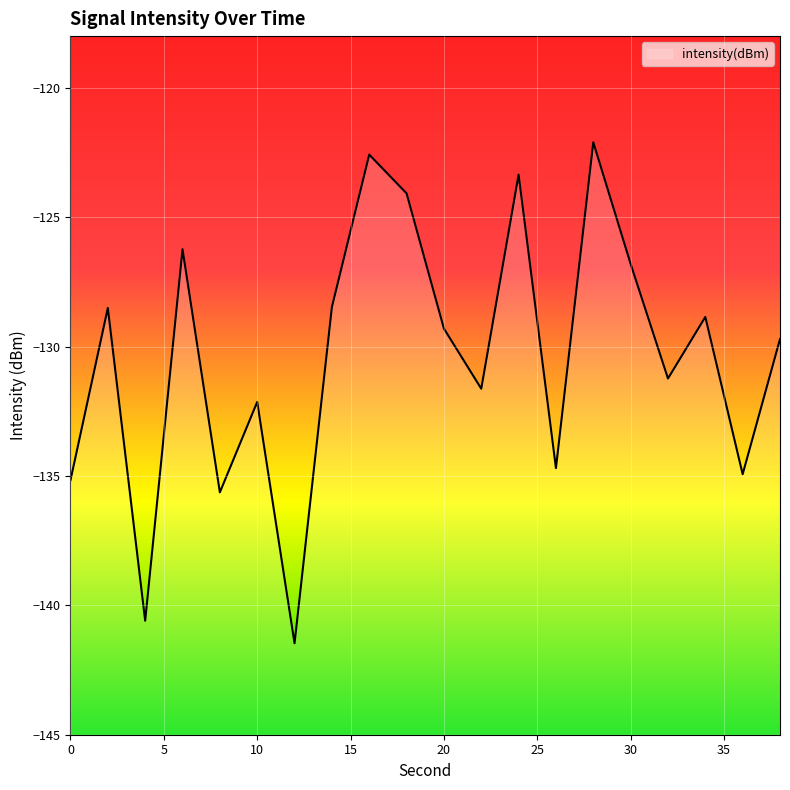

List the labels in order of value, largest first.

28, 16, 24, 18, 6, 30, 14, 2, 34, 20, 38, 32, 22, 10, 26, 36, 0, 8, 4, 12